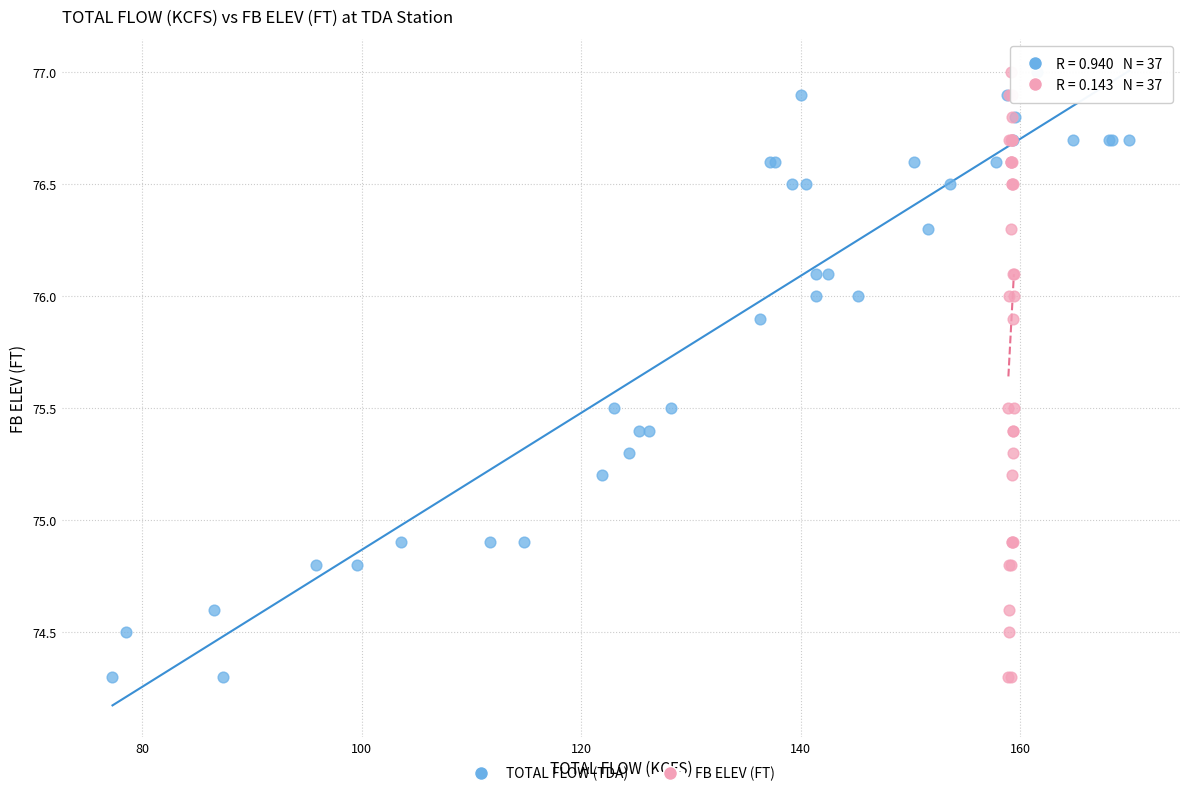

What are all the series names shown in the legend?

TOTAL FLOW (TDA), FB ELEV (FT)